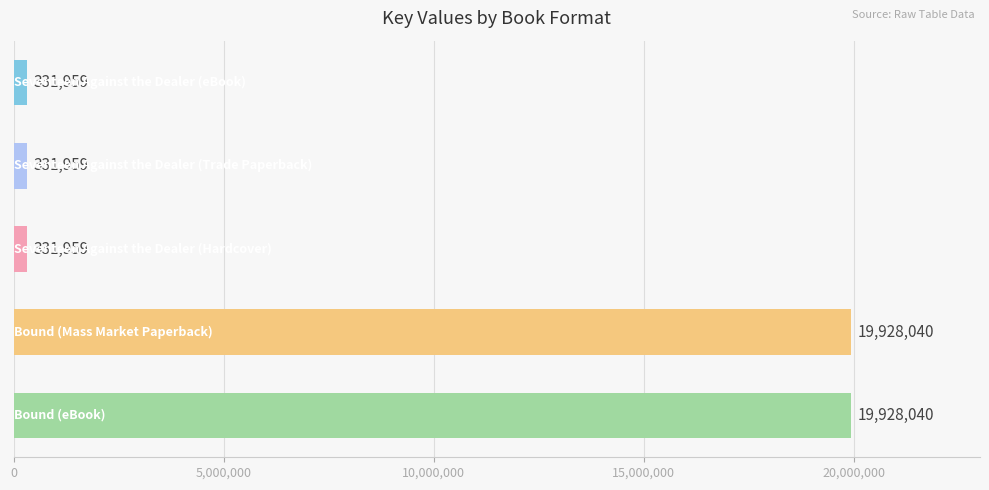

What is the maximum value shown in the chart?

19928040